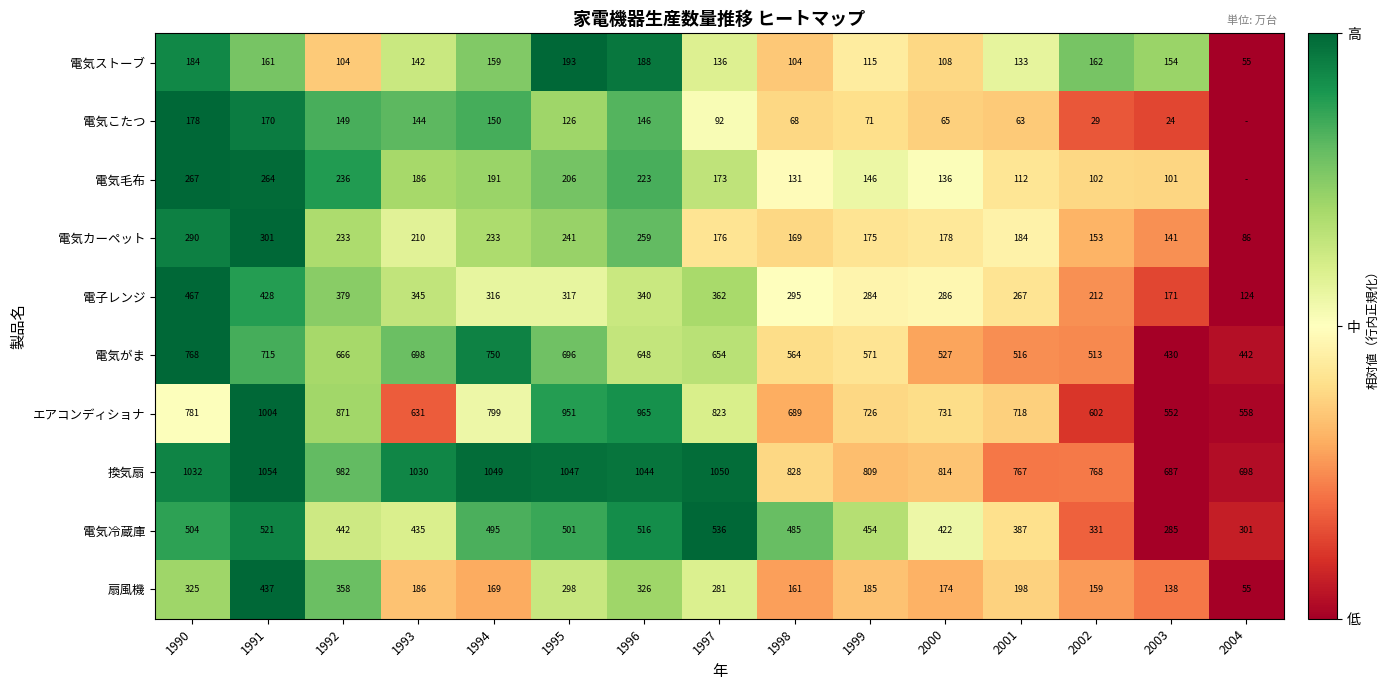

What is the difference between the highest and lowest values at 1996?

898